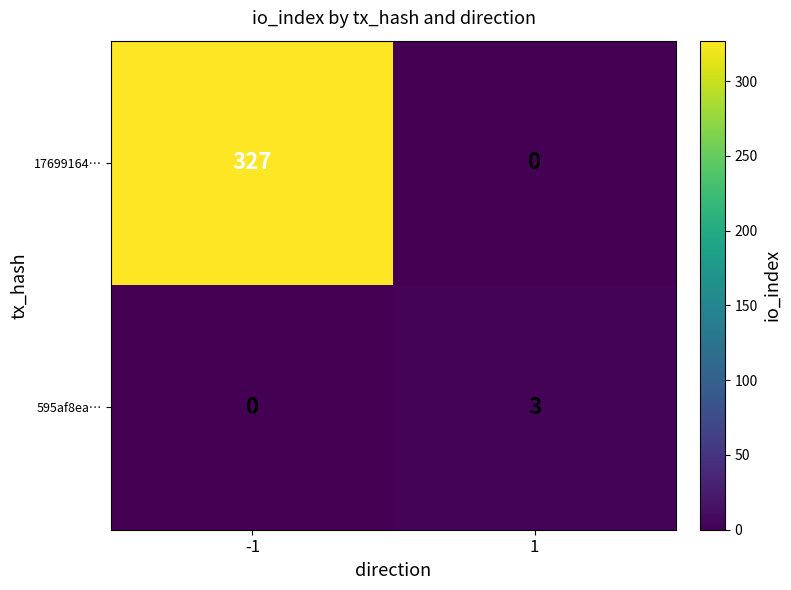

What is the sum of all 595af8ea… values?

3